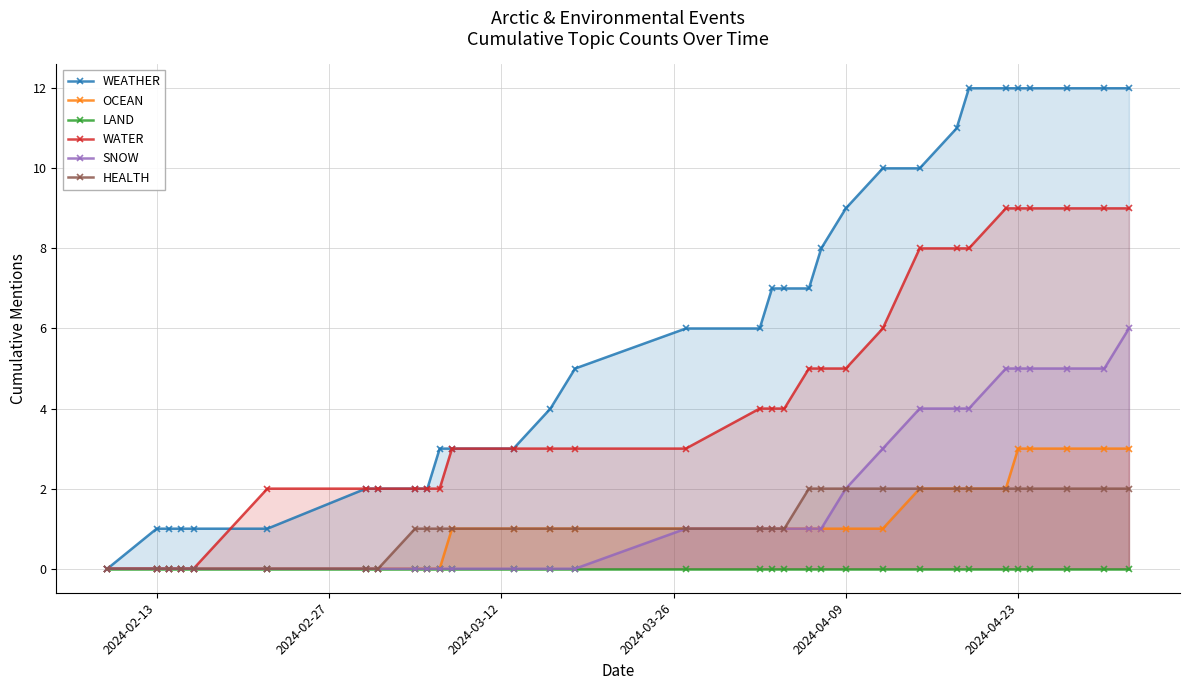

What is the maximum value for OCEAN?

3